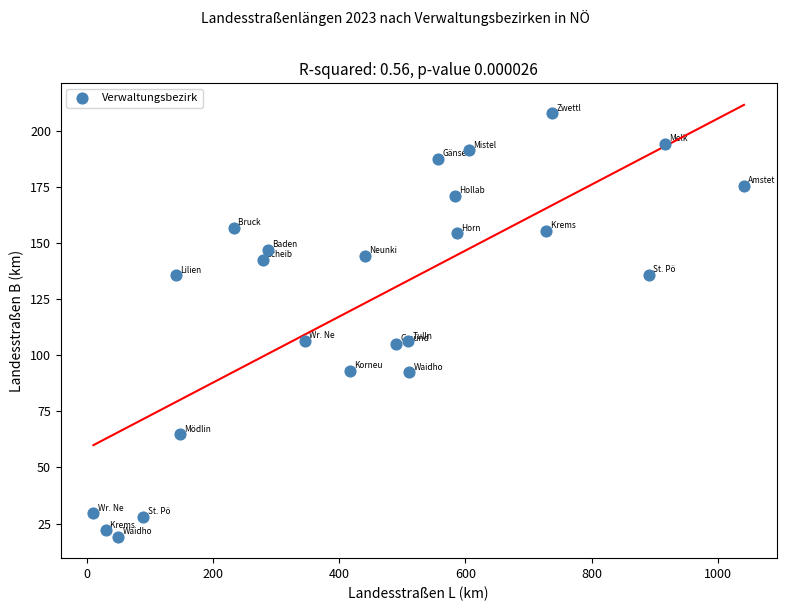

What is the range of X values (max minus min)?

1031.9